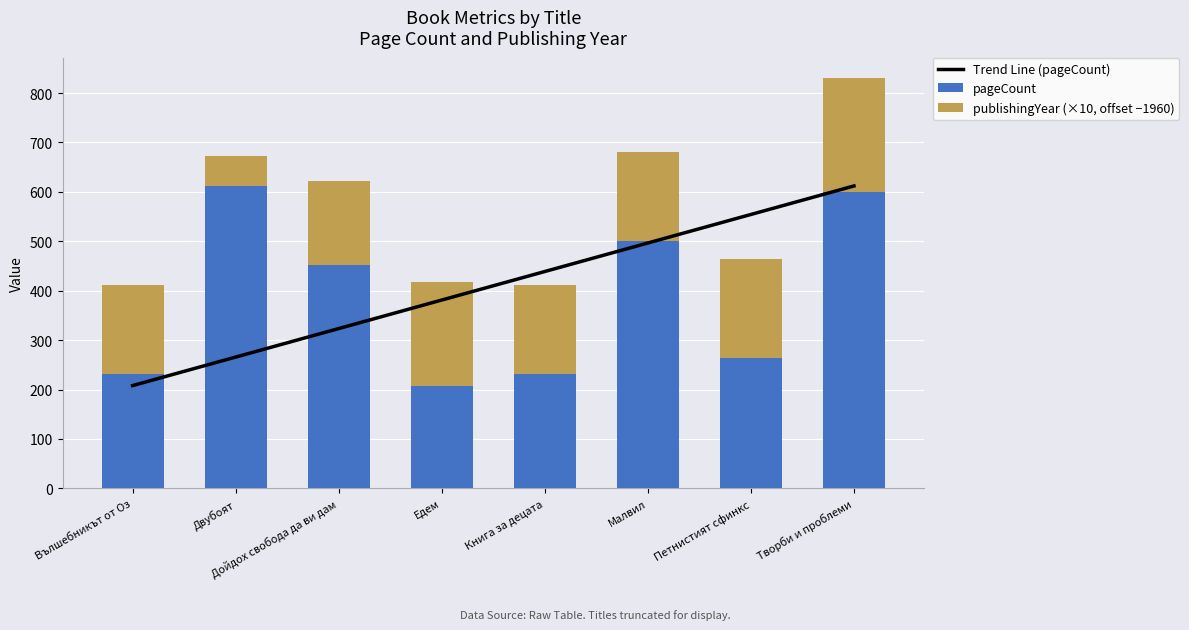

Reading left to right, list all the values displayed in this chart.

Trend Line (pageCount): Вълшебникът от Оз=208.0	Двубоят=265.7	Дойдох свобода да ви дам=323.4	Едем=381.1	Книга за децата=438.9	Малвил=496.6	Петнистият сфинкс=554.3	Творби и проблеми=612.0
pageCount: Вълшебникът от Оз=232.0	Двубоят=612.0	Дойдох свобода да ви дам=452.0	Едем=208.0	Книга за децата=232.0	Малвил=500.0	Петнистият сфинкс=264.0	Творби и проблеми=600.0
publishingYear (×10, offset −1960): Вълшебникът от Оз=180.0	Двубоят=60.0	Дойдох свобода да ви дам=170.0	Едем=210.0	Книга за децата=180.0	Малвил=180.0	Петнистият сфинкс=200.0	Творби и проблеми=230.0